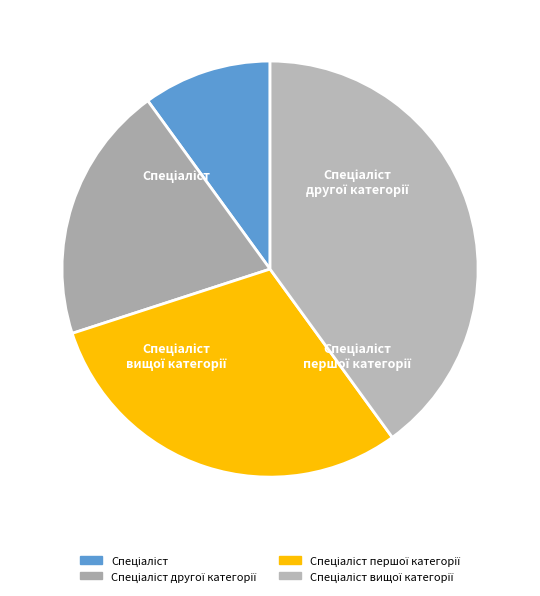

To the nearest percent, what is the average slice percentage?

25%